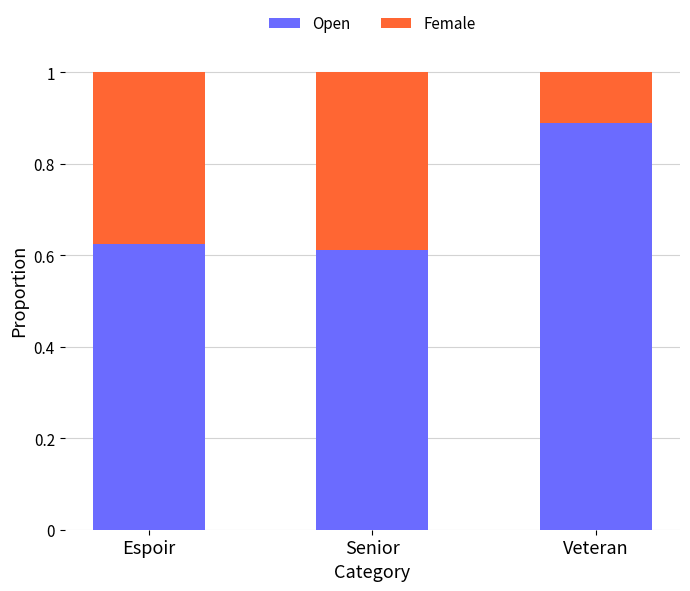

Count the Open values in the range 0 to 1.

3